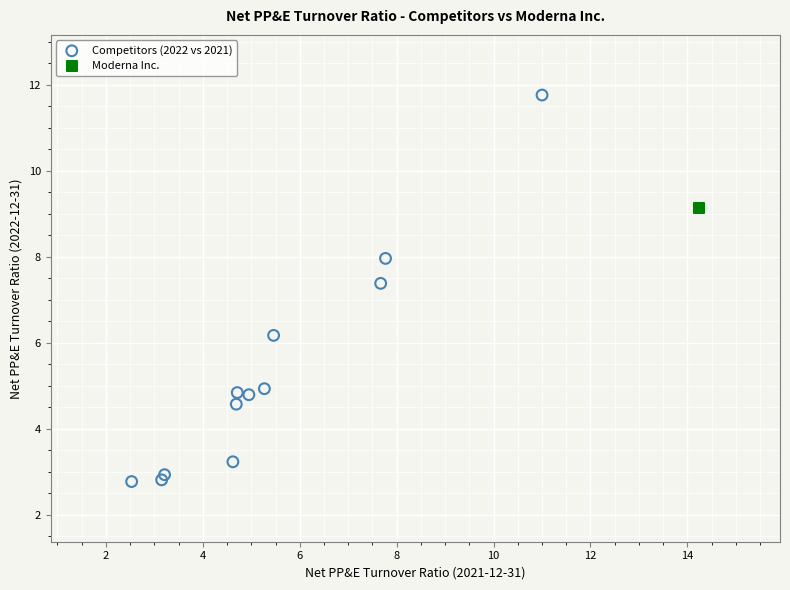

What are all the series names shown in the legend?

Competitors (2022 vs 2021), Moderna Inc.